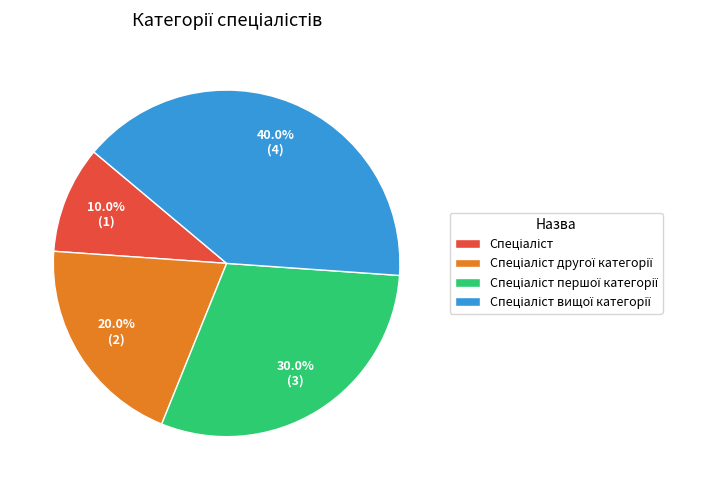

Does any single category account for the majority?

No